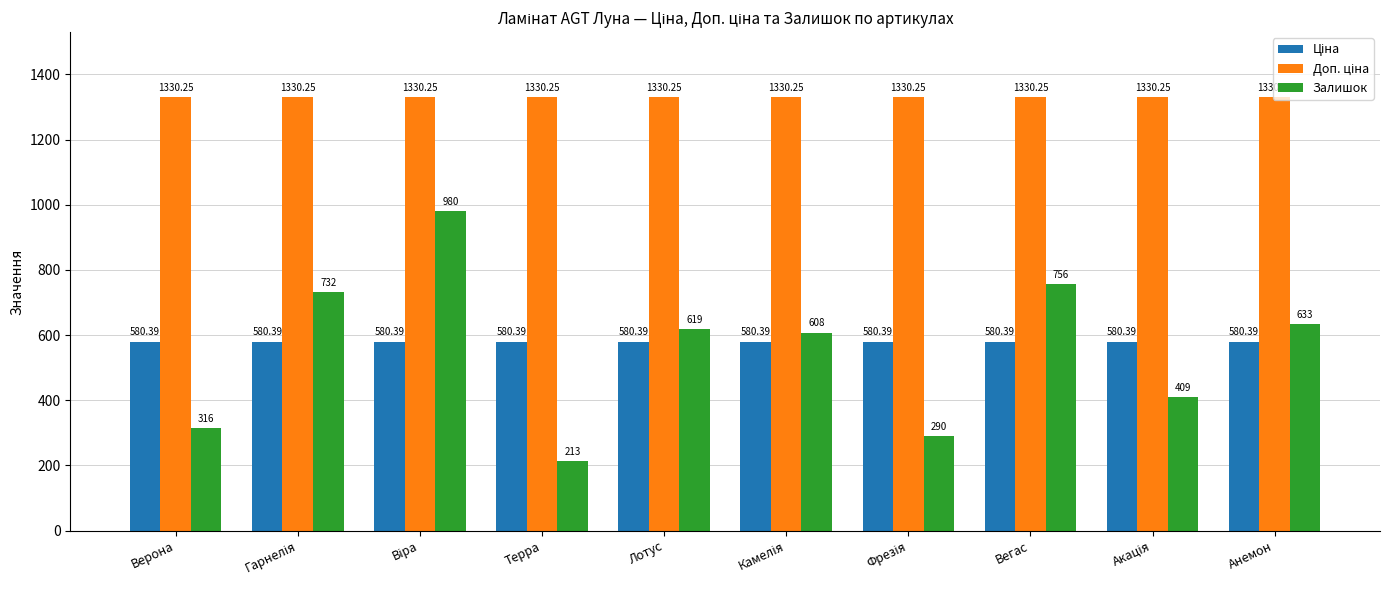

Does the chart contain any negative values?

No